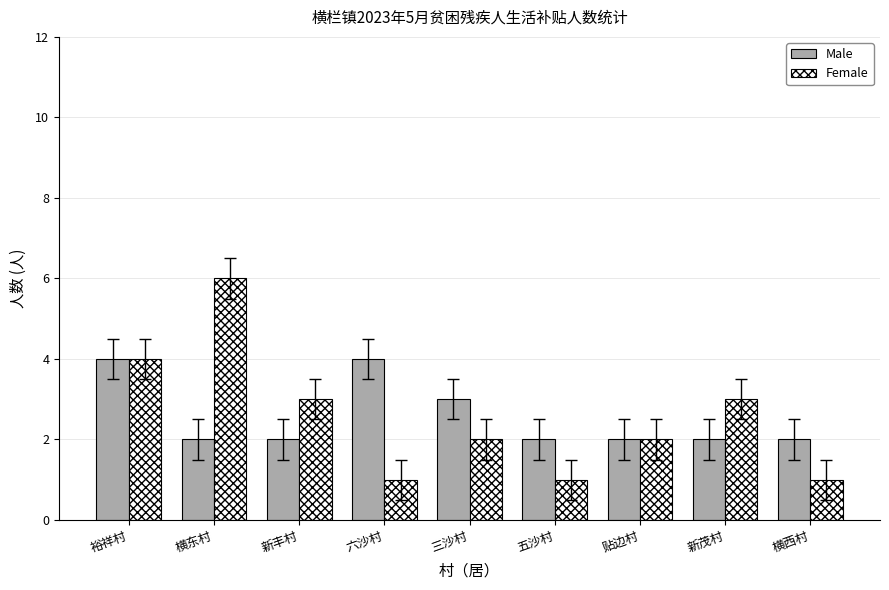

What is the greatest value displayed?

6